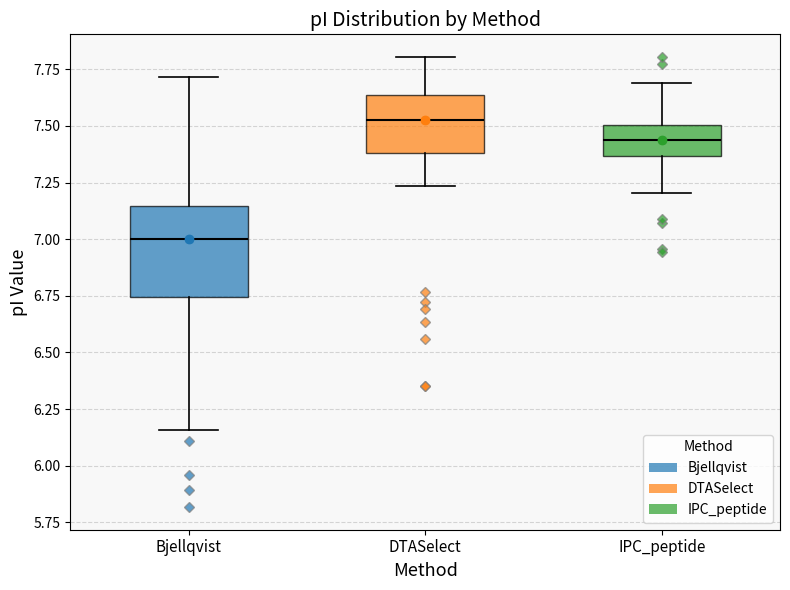

Reading left to right, transcribe this box plot: for each box, give where its median line is, the range the box spans, and where its two whiskers end, as read against the y-axis. The values are not printed on the chart, so give them approximately, as read against the axis.

Bjellqvist: median 7.00, box 6.75 to 7.15, whiskers 6.15 to 7.70
DTASelect: median 7.55, box 7.40 to 7.65, whiskers 7.25 to 7.80
IPC_peptide: median 7.45, box 7.35 to 7.50, whiskers 7.20 to 7.70